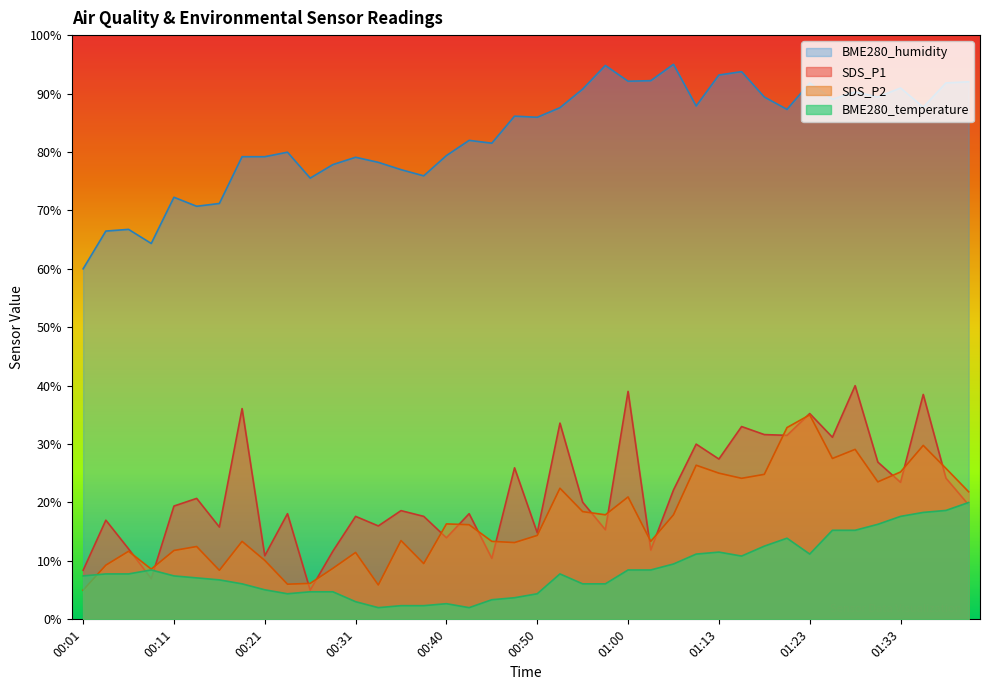

What are all the series names shown in the legend?

BME280_humidity, SDS_P1, SDS_P2, BME280_temperature